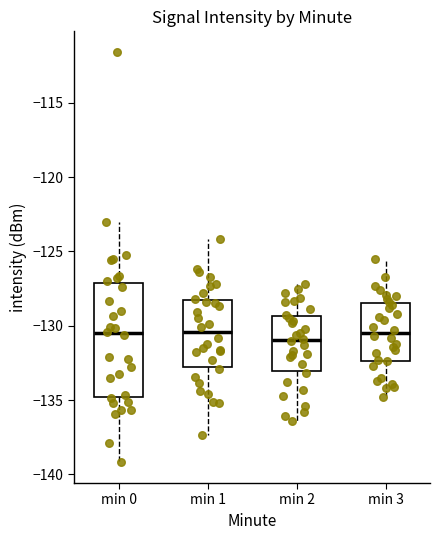

Reading left to right, transcribe this box plot: for each box, give where its median line is, the range the box spans, and where its two whiskers end, as read against the y-axis. The values are not printed on the chart, so give them approximately, as read against the axis.

min 0: median -130.5, box -135.0 to -127.0, whiskers -139.0 to -123.0
min 1: median -130.5, box -132.5 to -128.5, whiskers -137.5 to -124.0
min 2: median -131.0, box -133.0 to -129.5, whiskers -136.5 to -127.0
min 3: median -130.5, box -132.5 to -128.5, whiskers -135.0 to -125.5